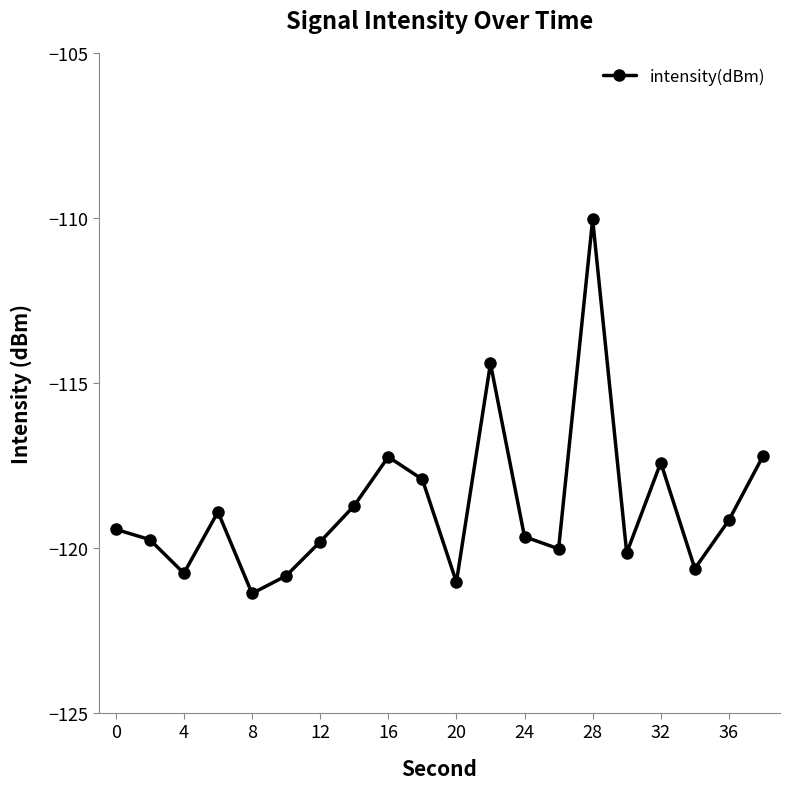

Does the chart display data point markers on the line(s)?

Yes